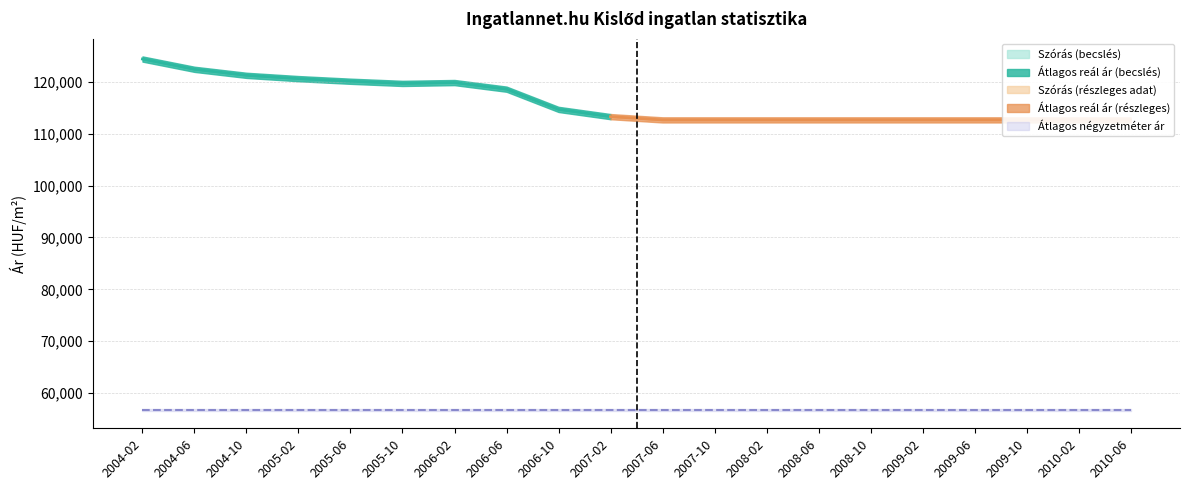

What is the value of the Átlagos négyzetméter ár point at the 6th from the left?

56818